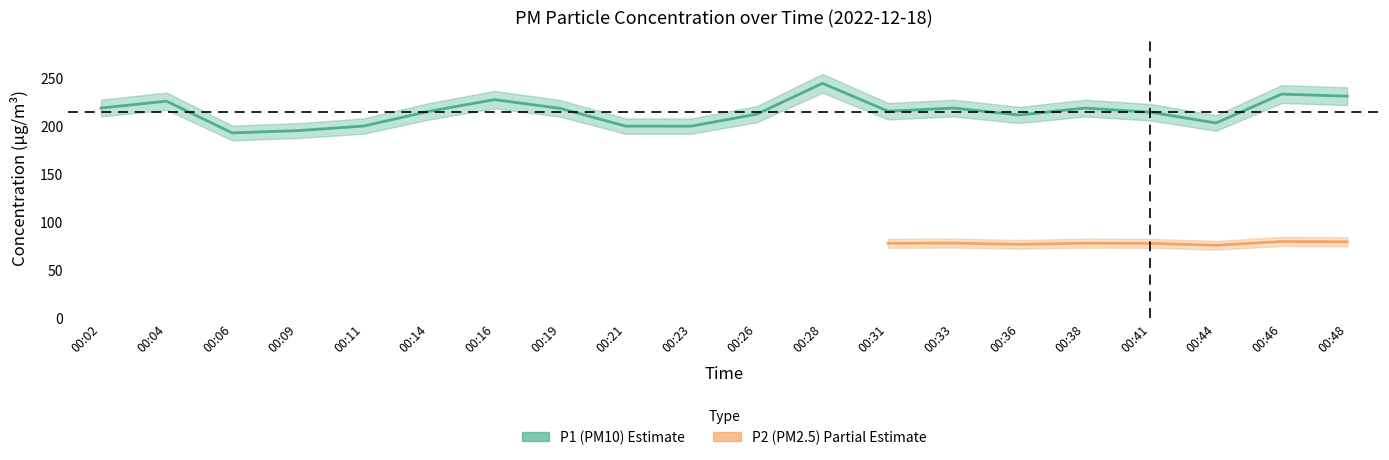

At which label does the data first exceed 214?

00:02